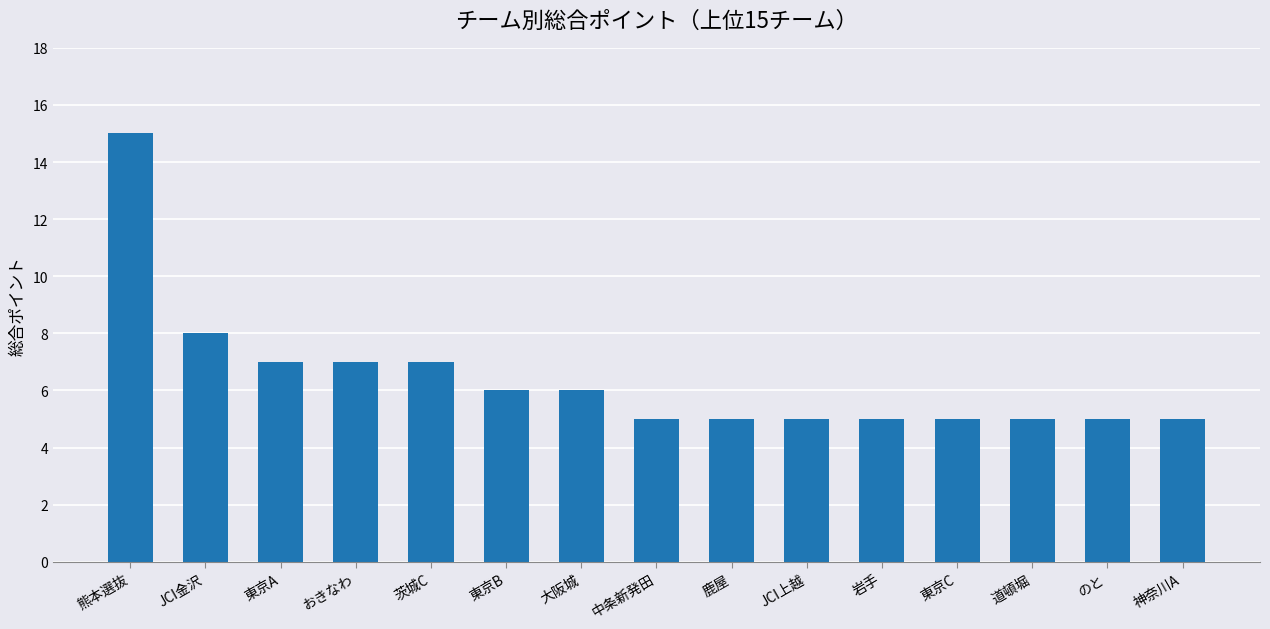

What is the greatest value displayed?

15